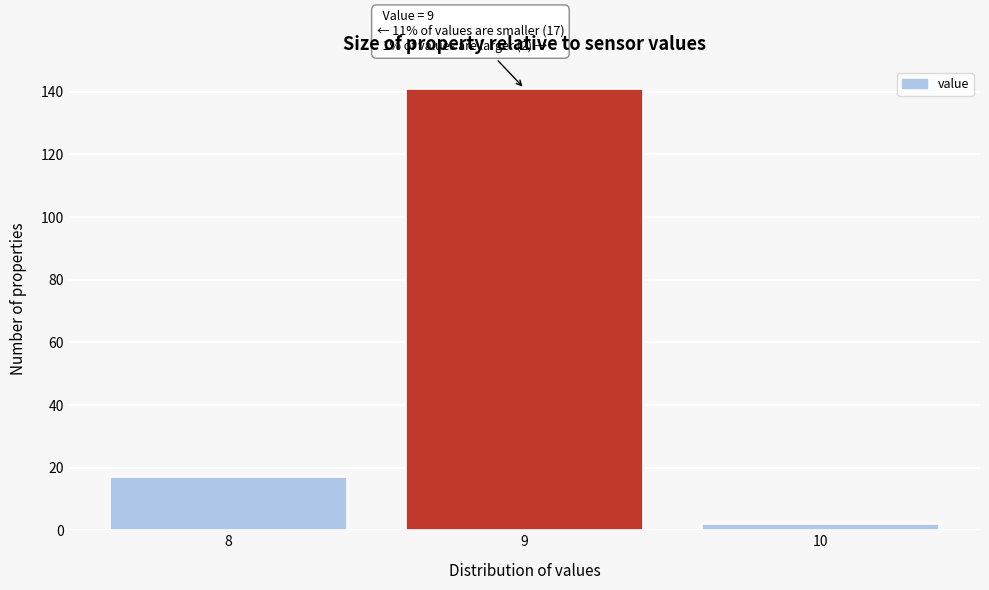

Which range on the x-axis has the tallest bar?

8.5 to 9.5